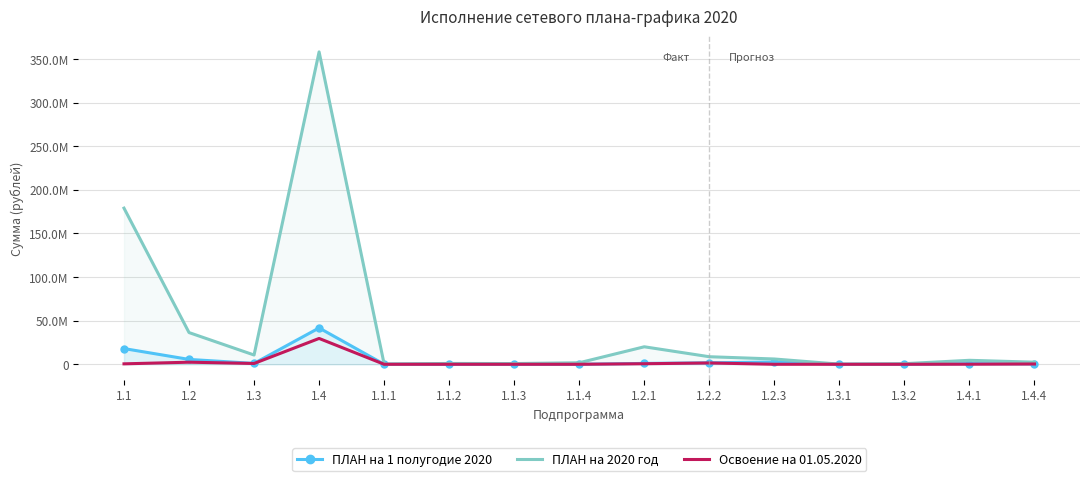

At which category does ПЛАН на 1 полугодие 2020 reach its first local valley?

1.3